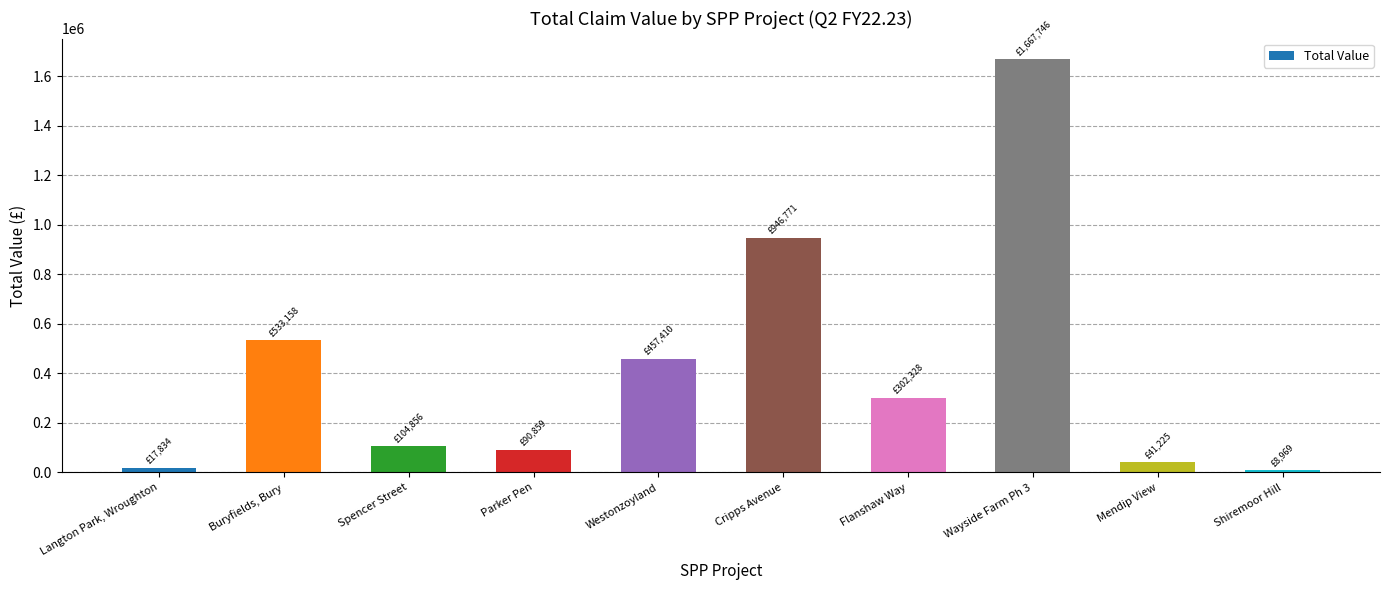

List the labels in order of value, smallest first.

Shiremoor Hill, Langton Park, Wroughton, Mendip View, Parker Pen, Spencer Street, Flanshaw Way, Westonzoyland, Buryfields, Bury, Cripps Avenue, Wayside Farm Ph 3